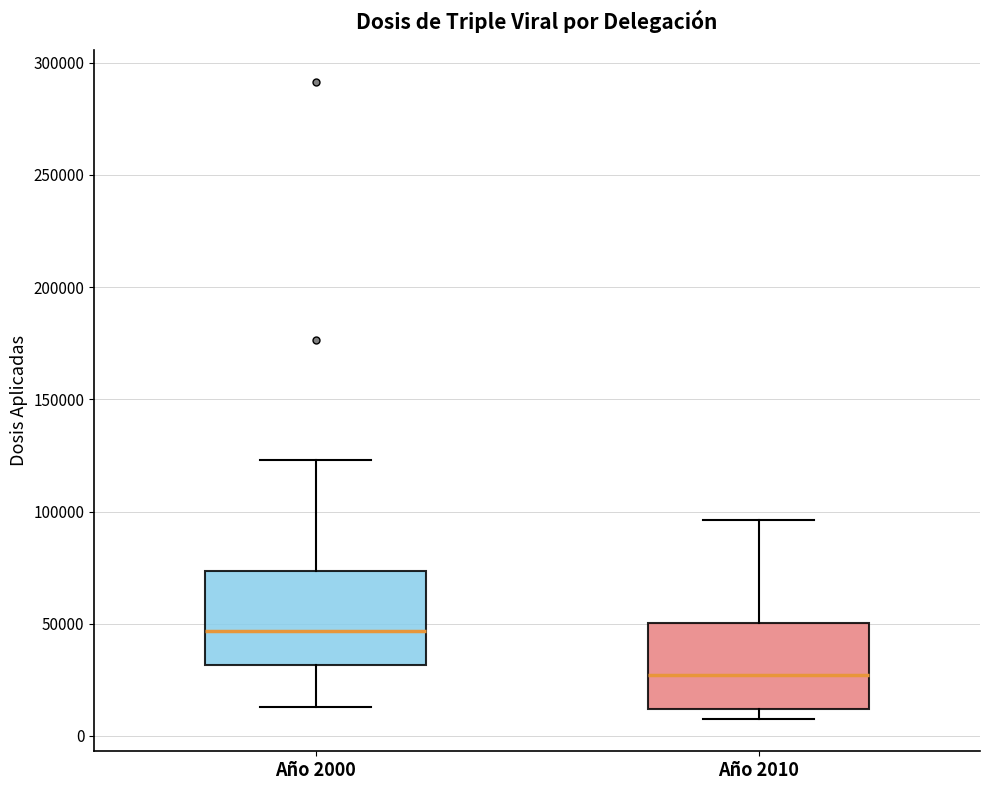

Reading left to right, read every box against the y-axis: the position of its median line, the range the box covers, and the ends of its whiskers. The values are not printed on the chart, so give them approximately, as read against the axis.

Año 2000: median 45000, box 30000 to 75000, whiskers 15000 to 125000
Año 2010: median 25000, box 10000 to 50000, whiskers 5000 to 95000